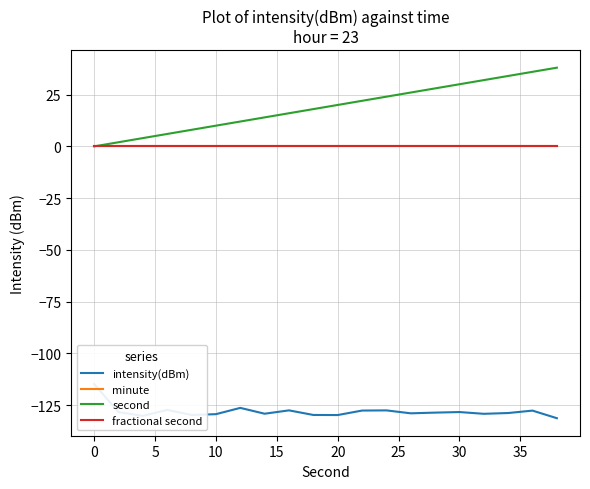

Is this an area chart (filled region under the line)?

No